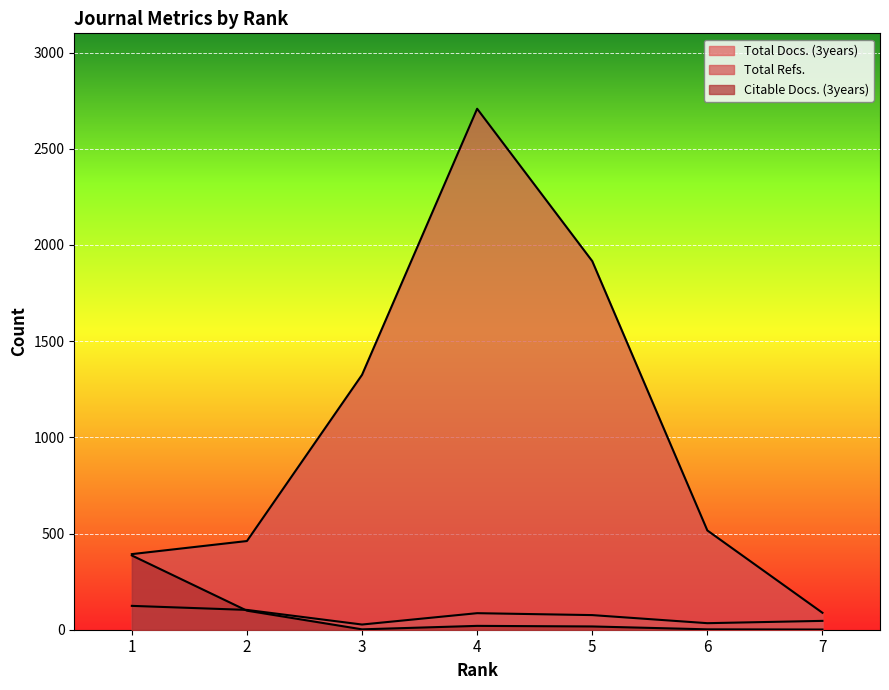

Where is Total Docs. (3years) nearest to the value 75?

5